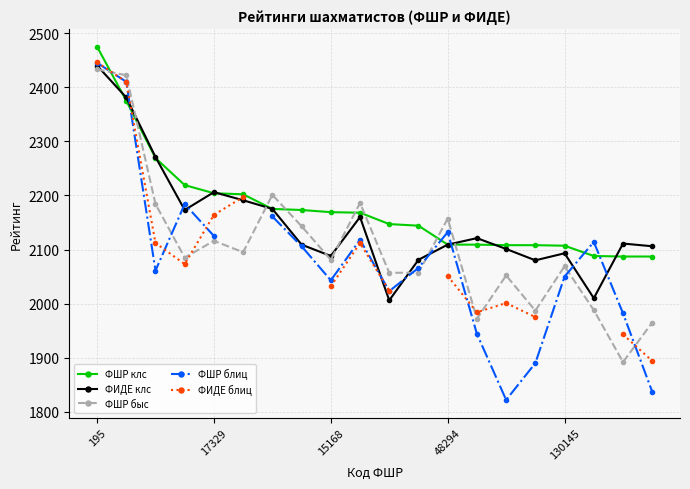

What position from the left is 11?

12